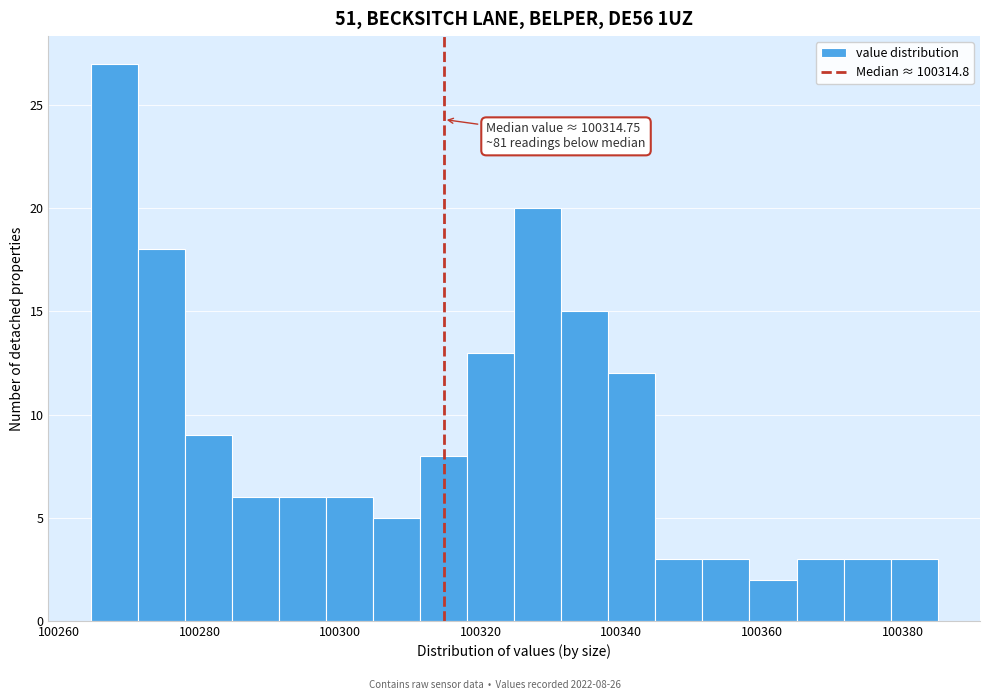

Around what value on the x-axis is the tallest bar? Give the approximate position of its centre, as read against the axis.

100268